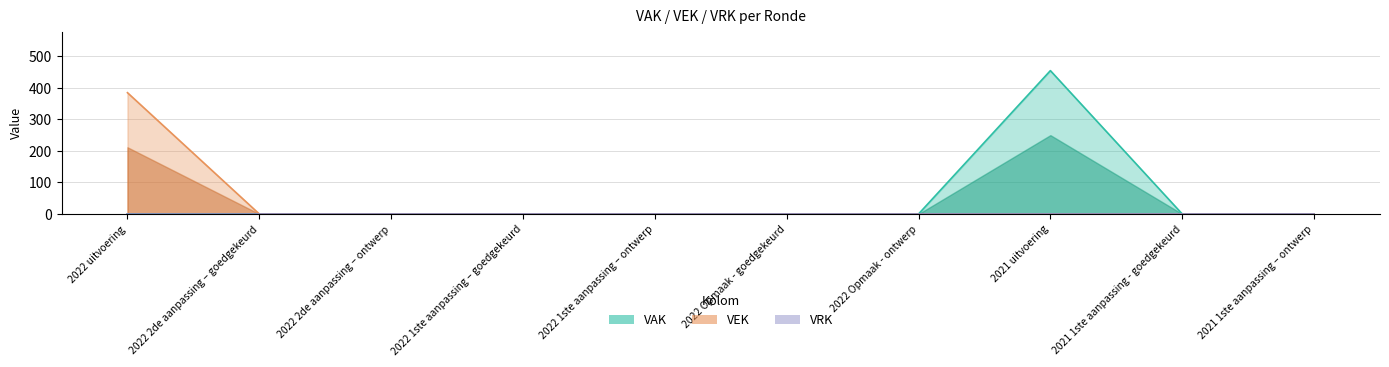

Which series has the largest total across all categories?

VAK